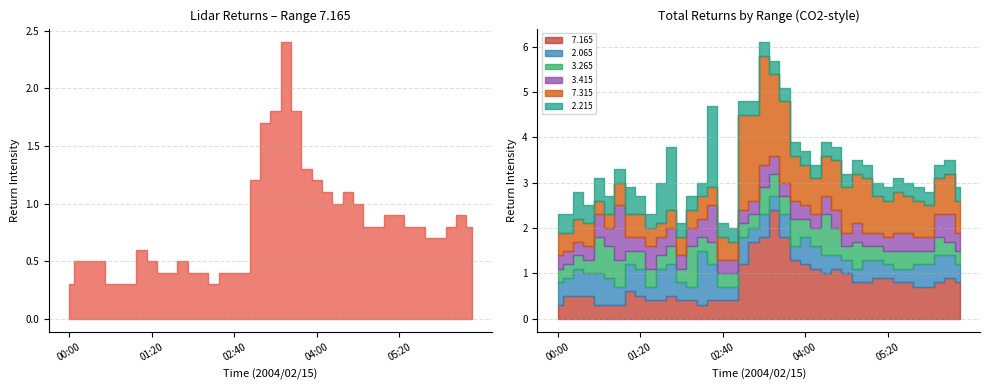

Where do   3.415 and   2.215 first cross each other?

01:00 and 01:10